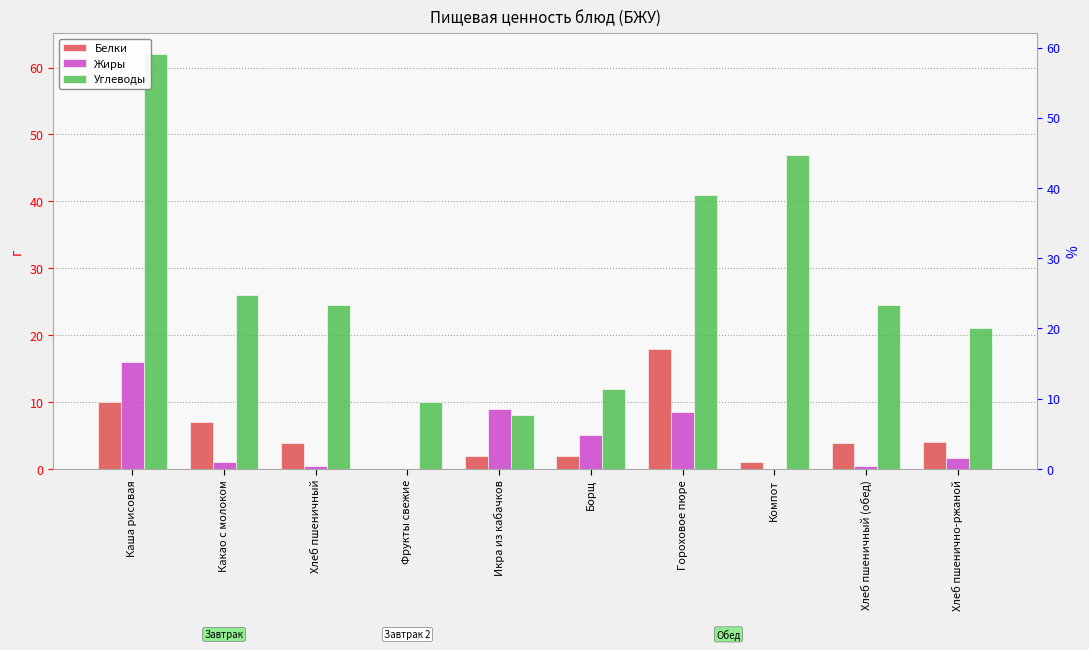

What is the sum of all Белки values?

51.6